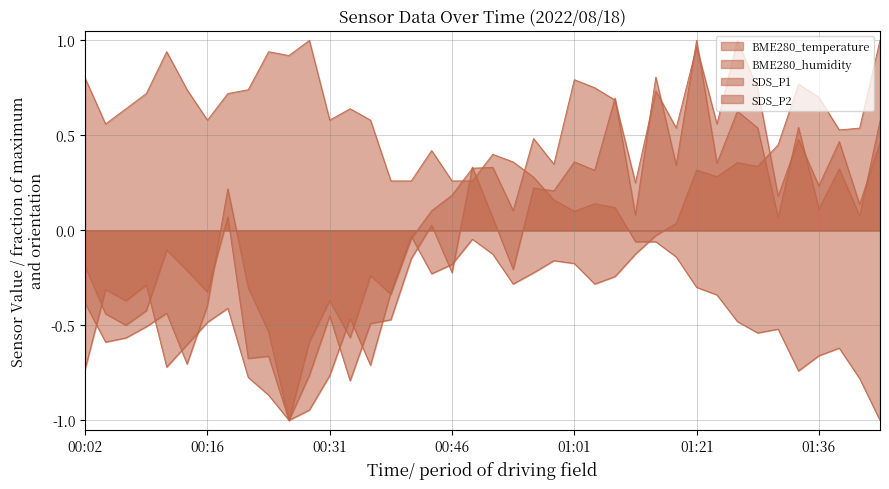

At which label is SDS_P1 closest to 0?

00:43